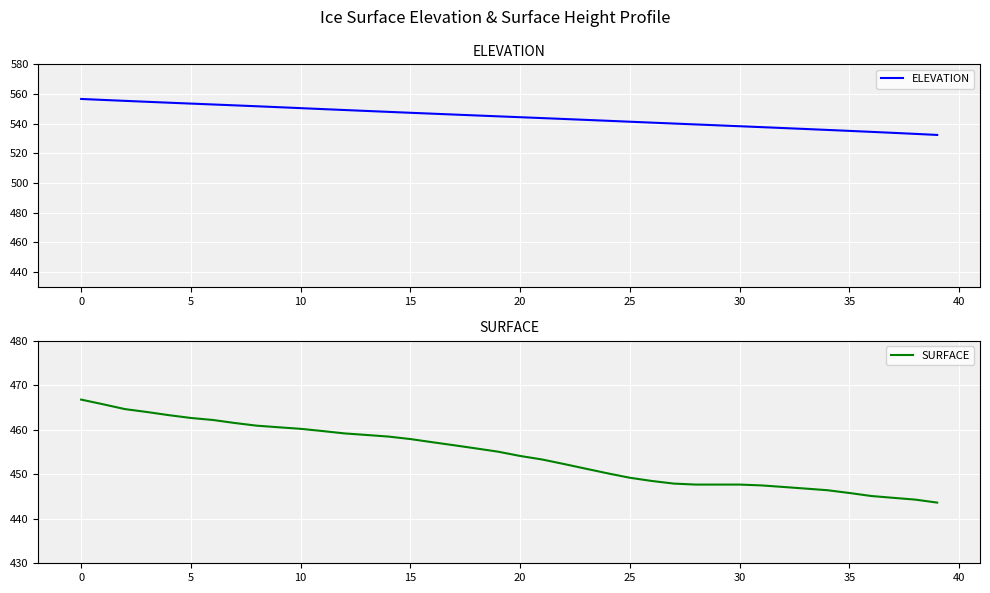

What is the minimum value for SURFACE?

443.6